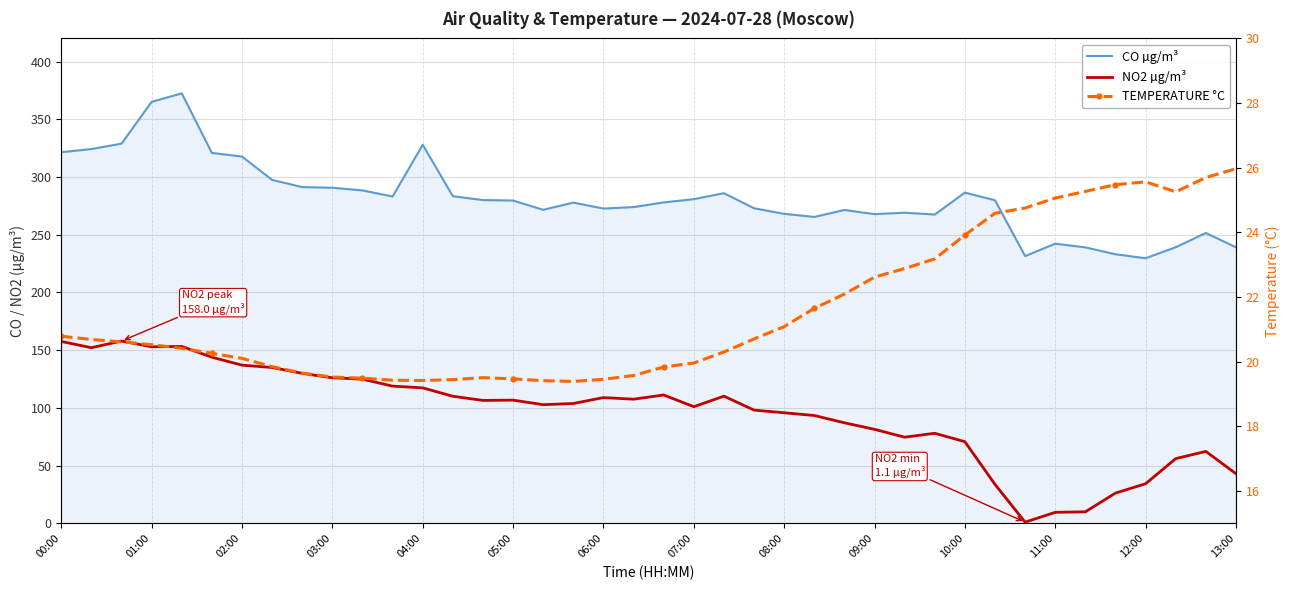

What is the sum of all CO µg/m³ values?

11267.1